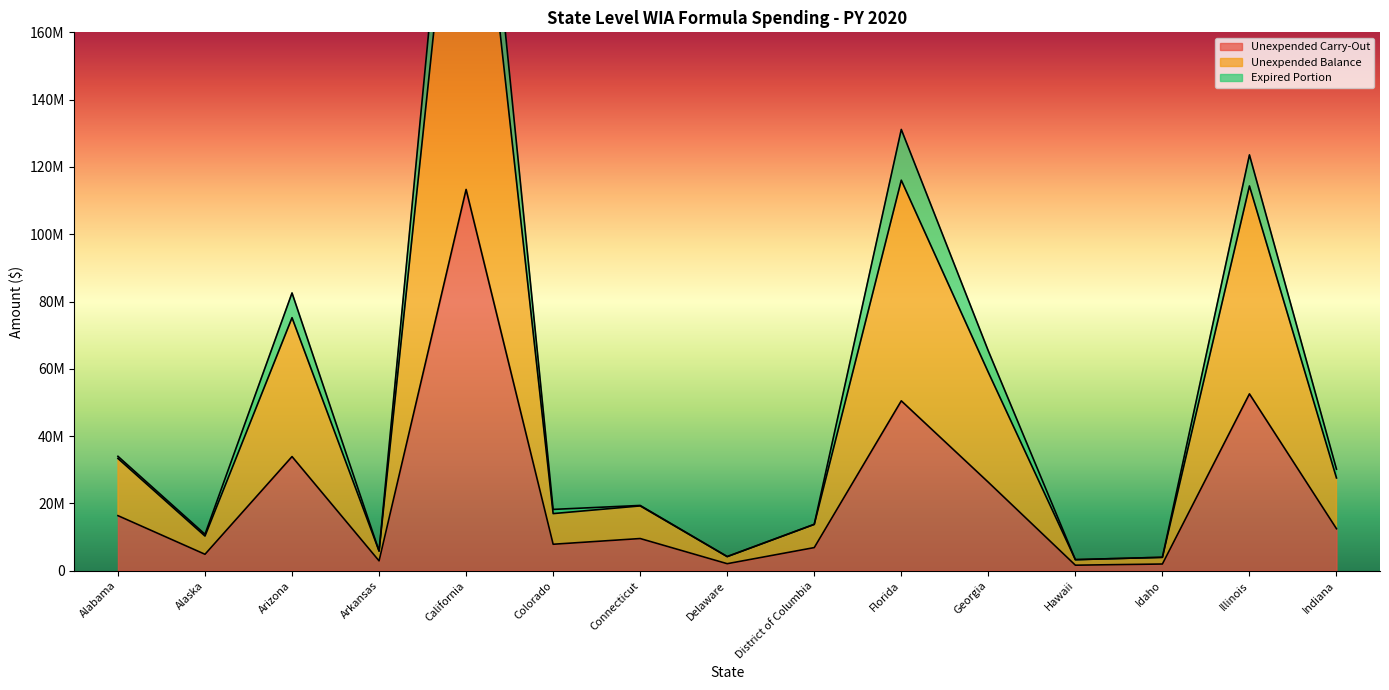

What is the sum of the Unexpended Carry-Out values at Indiana and Delaware?

14573964